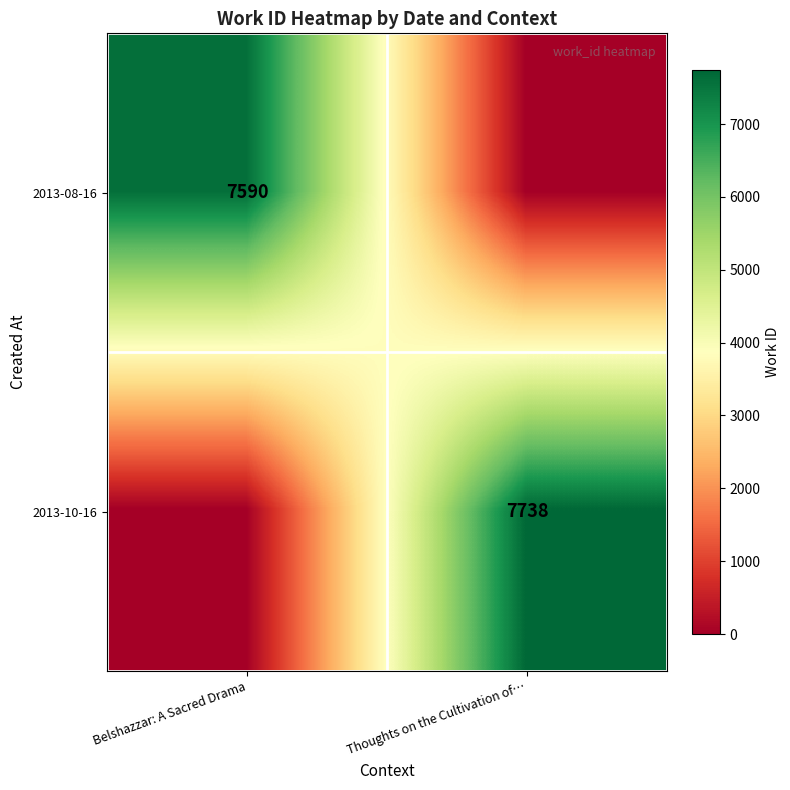

The value of 2013-08-16 at Belshazzar: A Sacred Drama is 7590. True or false?

True